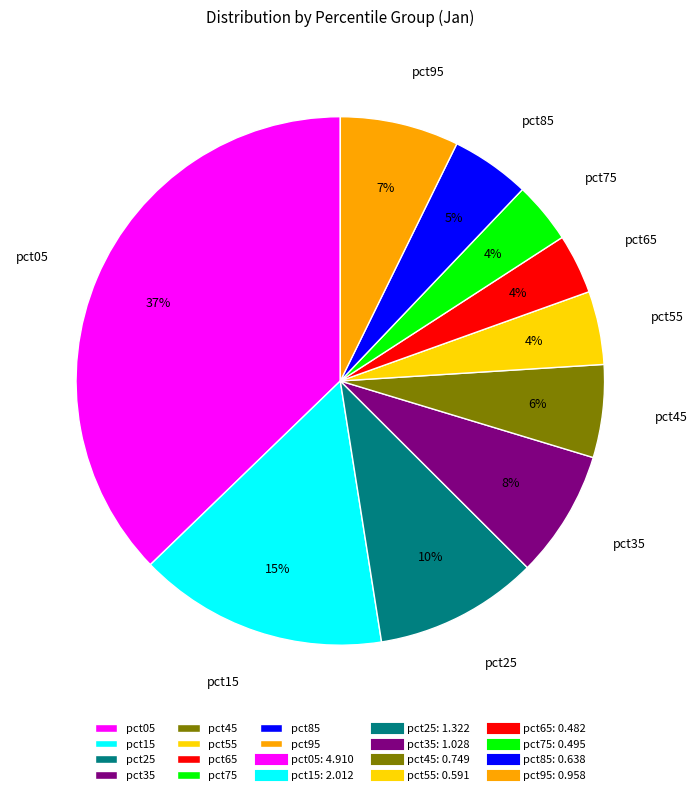

True or false: pct85 accounts for 5% of the total.

True